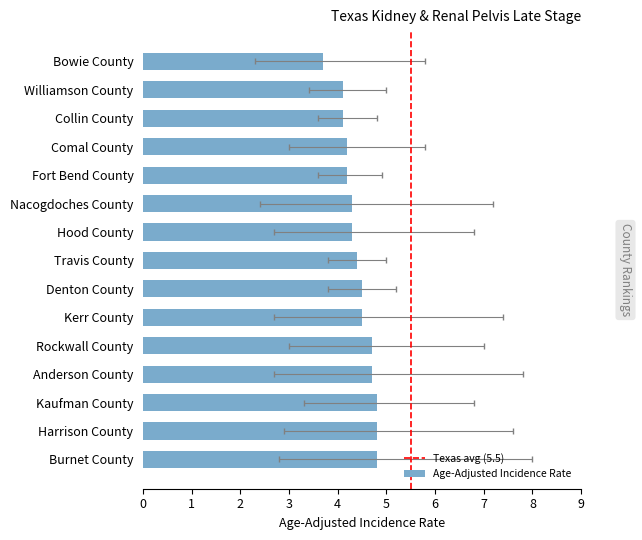

What is the value of the 14th bar from the left?

4.8